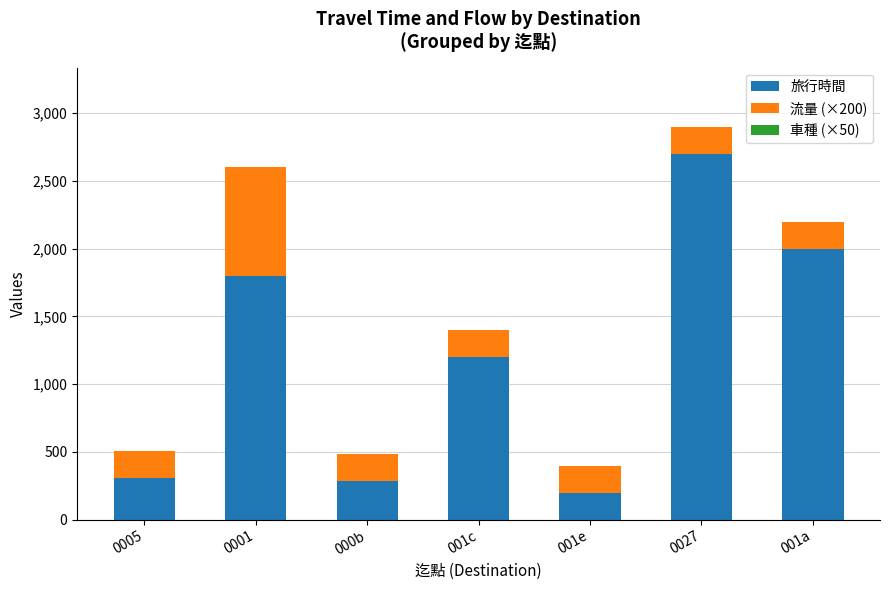

What is the difference between the 旅行時間 values at 0005 and 001c?

894